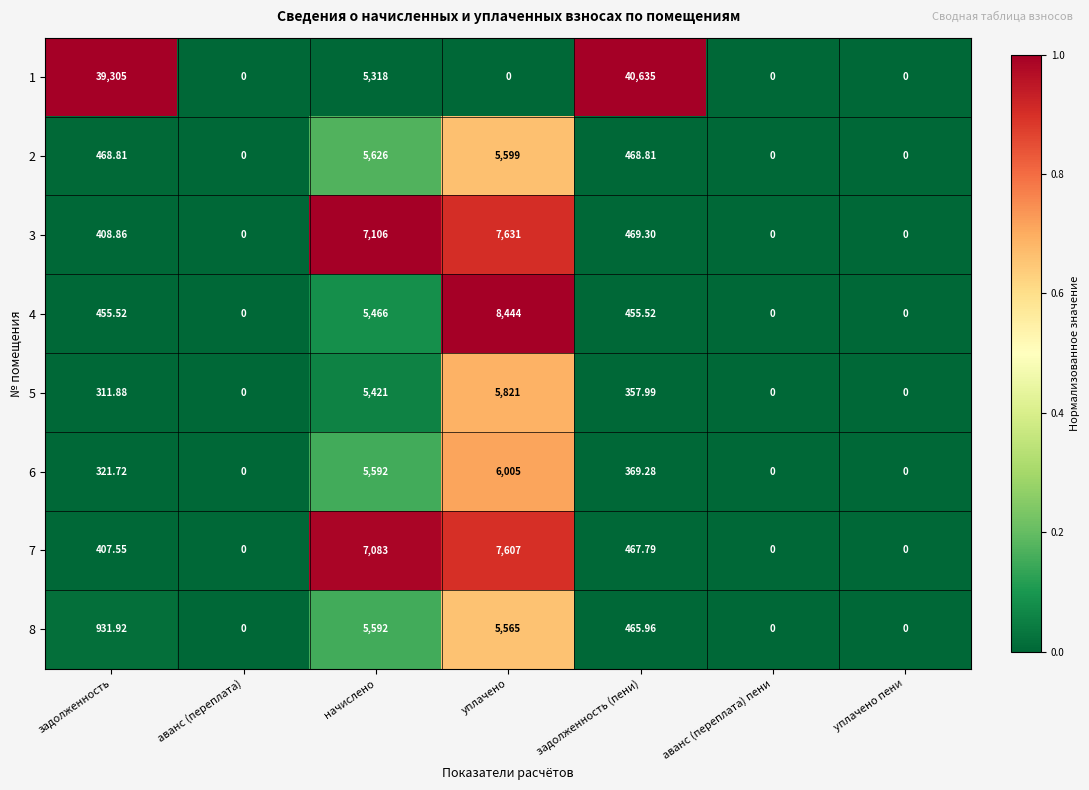

At which category is the sum across all series the highest?

начислено